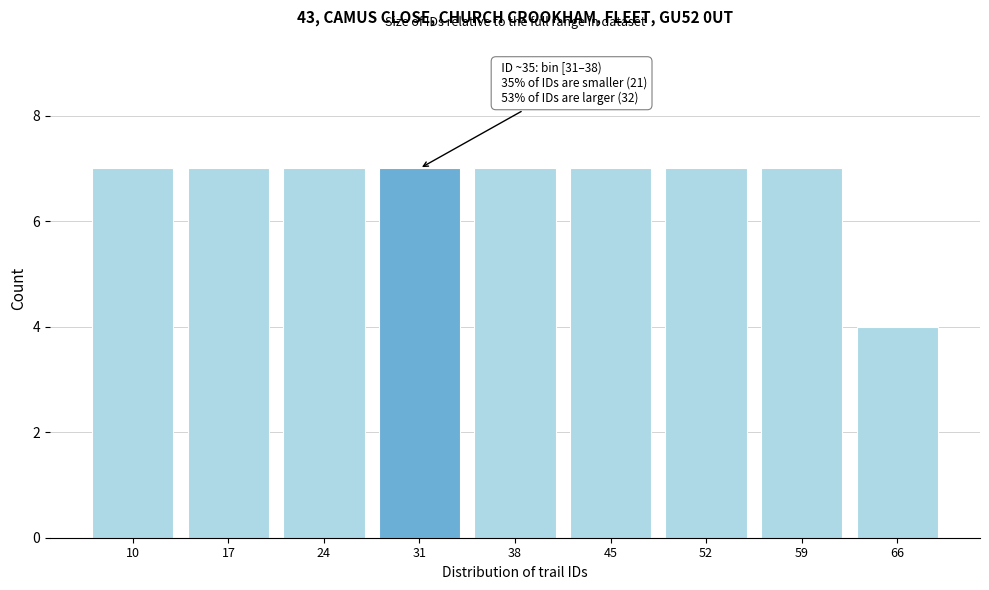

Reading left to right, extract all data points from this chart.

10=7	17=7	24=7	31=7	38=7	45=7	52=7	59=7	66=4